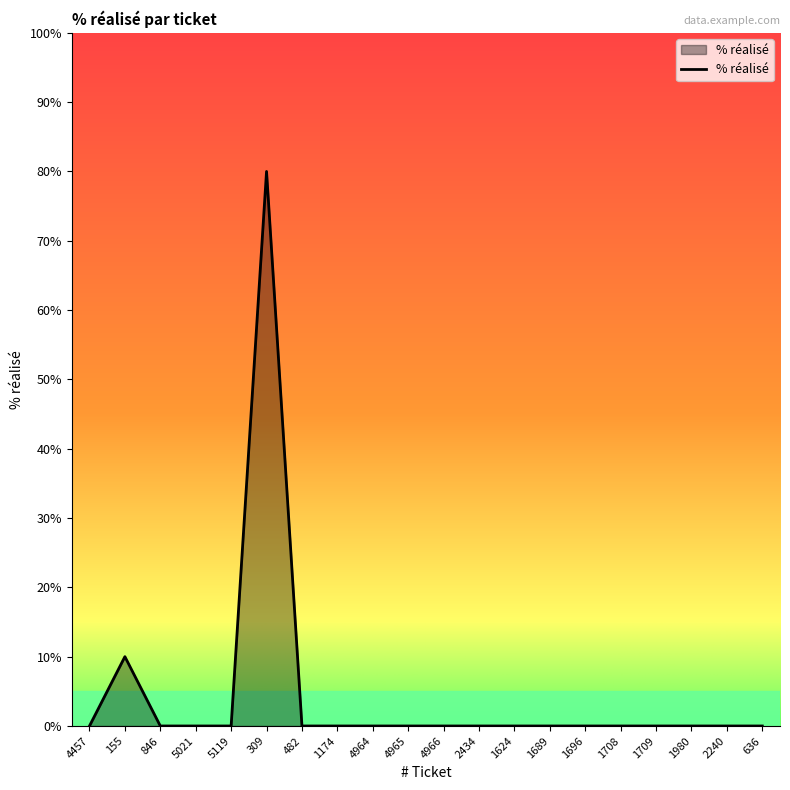

What position from the left is 4965?

10